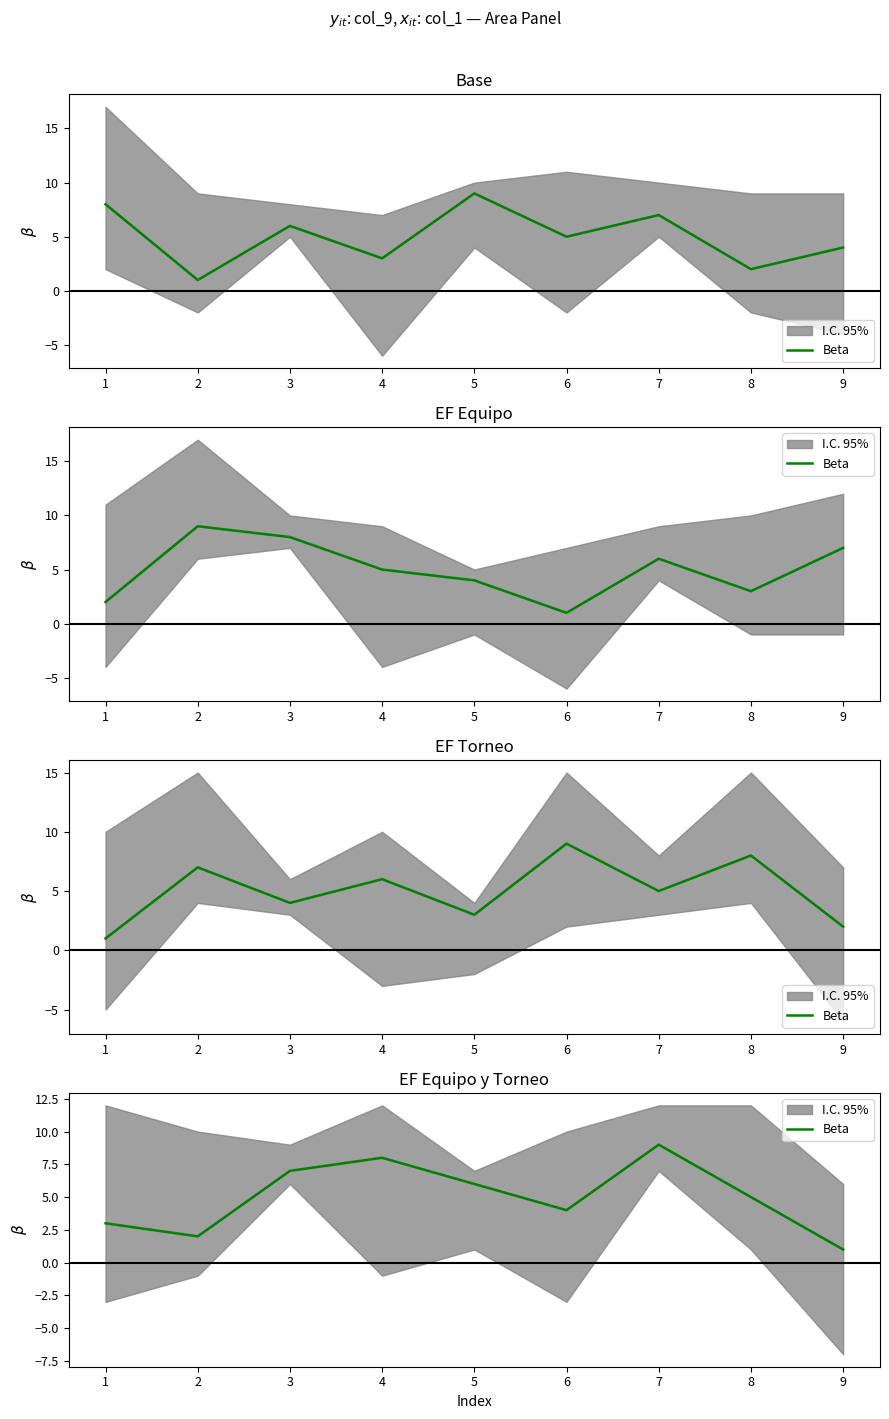

Between 8 and 9, which is larger?

8